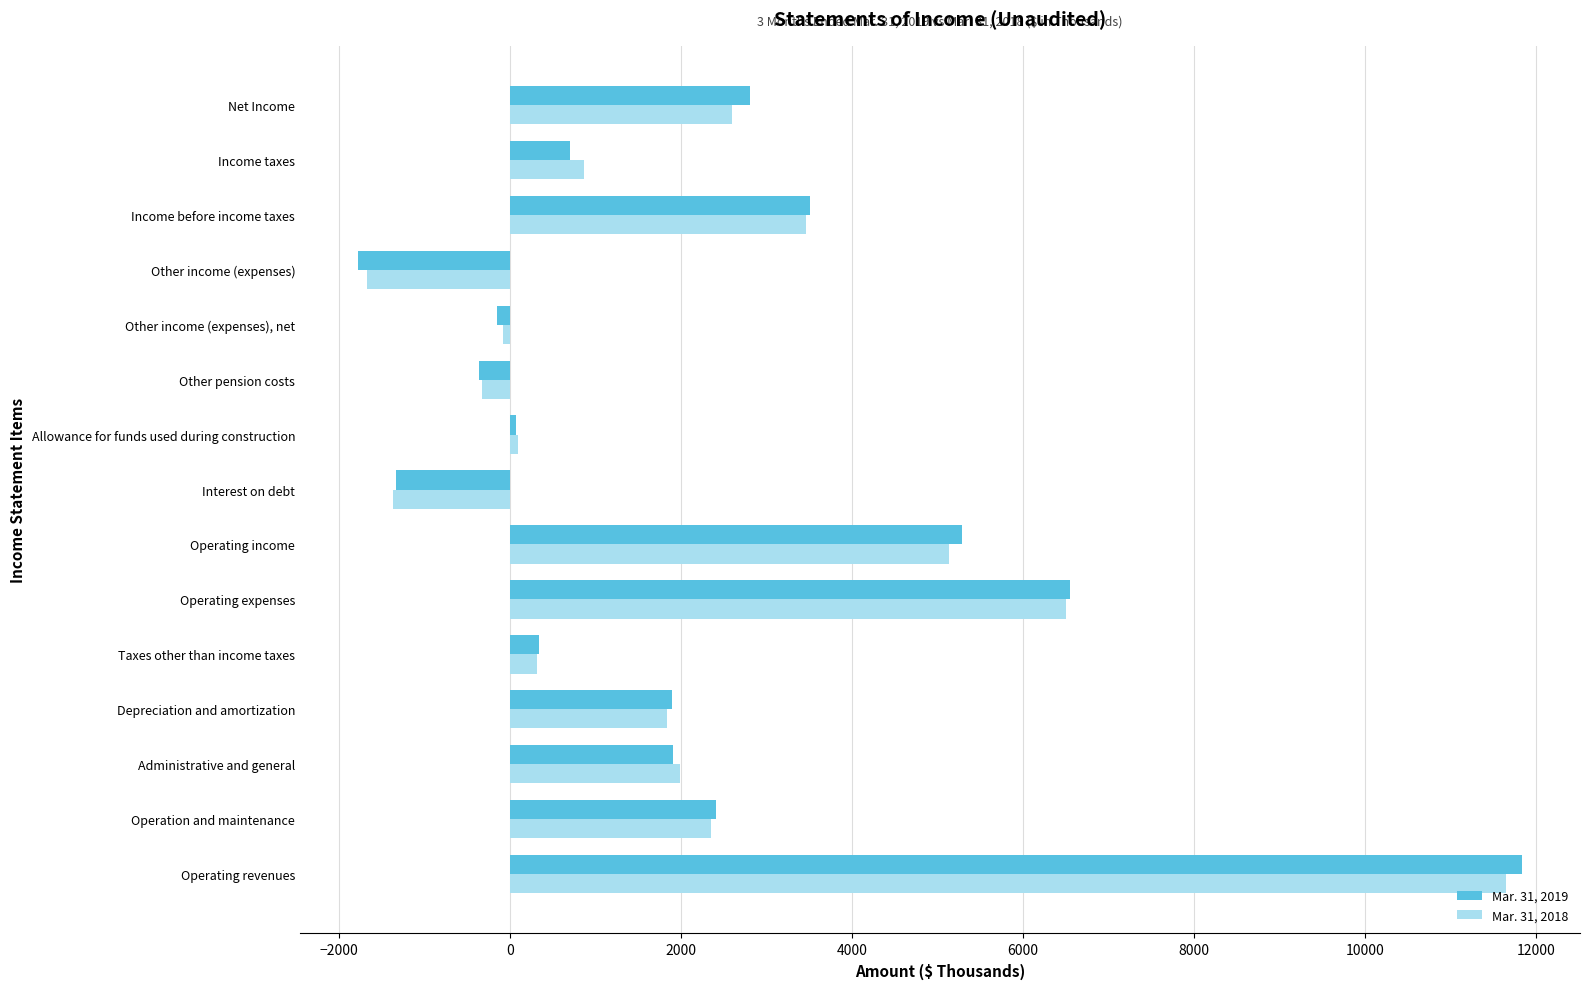

At which category is the sum across all series the highest?

Operating revenues